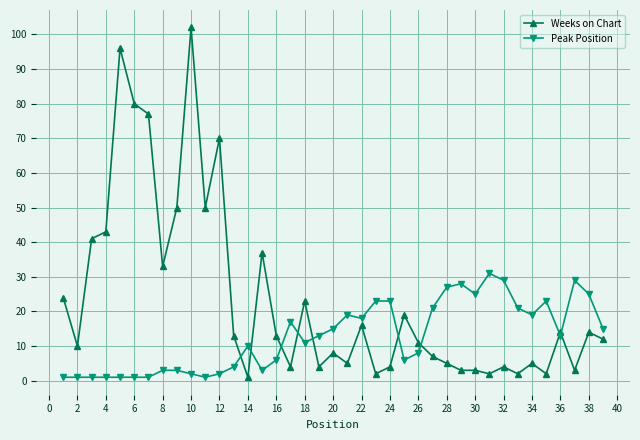

List the series in order of their overall mean, highest first.

Weeks on Chart, Peak Position